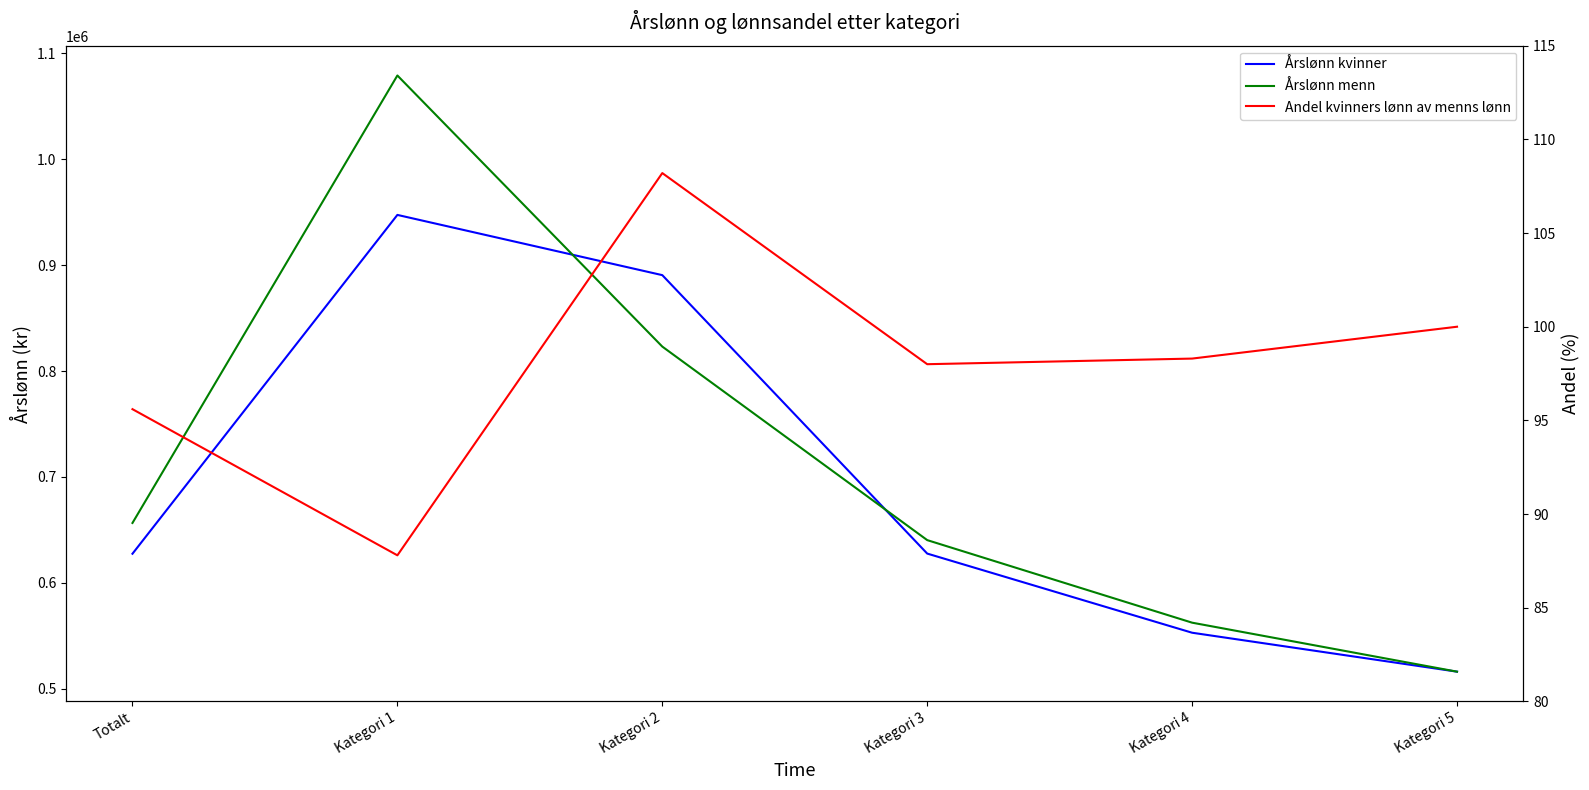

Which has a higher value, Totalt or Kategori 4?

Totalt